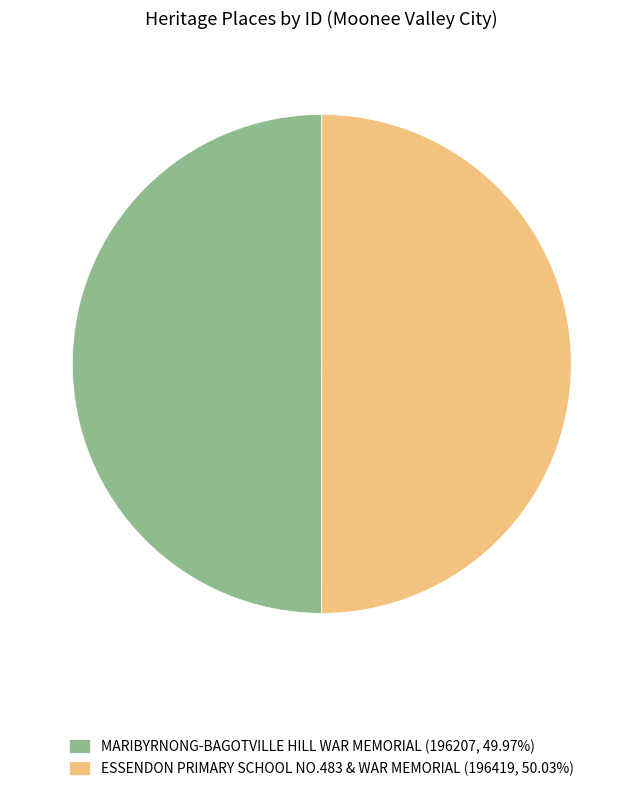

How many segments does this pie chart have?

2